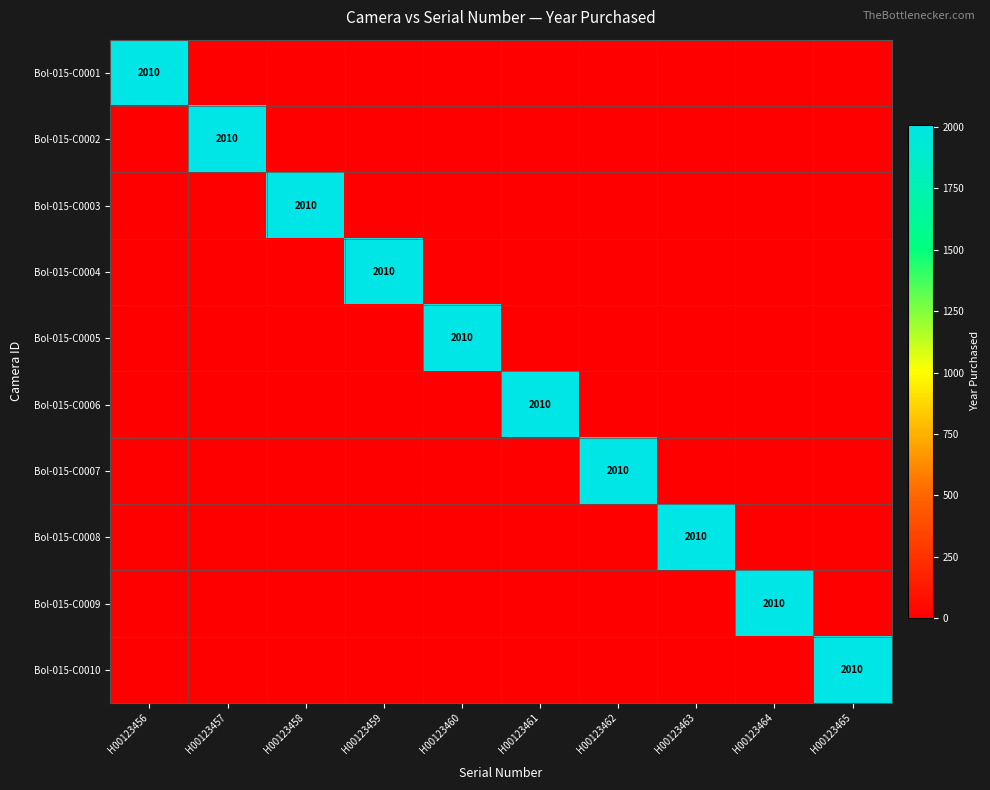

Which series has the largest total across all categories?

Bol-015-C0001